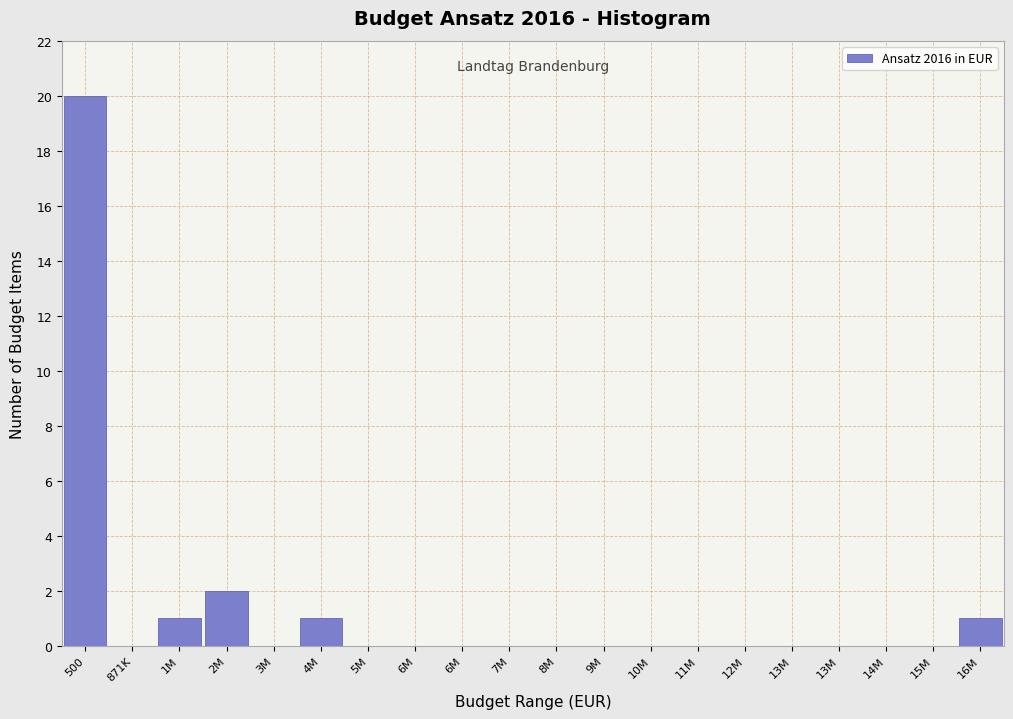

How many distinct data groups are displayed?

1